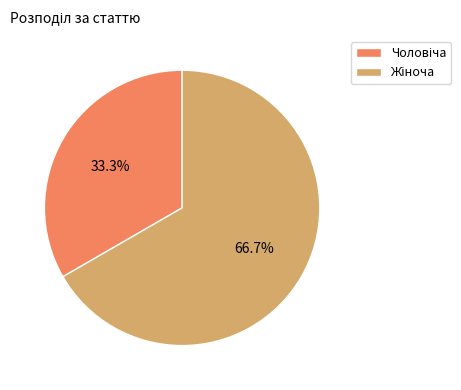

Does any single category account for the majority?

Yes